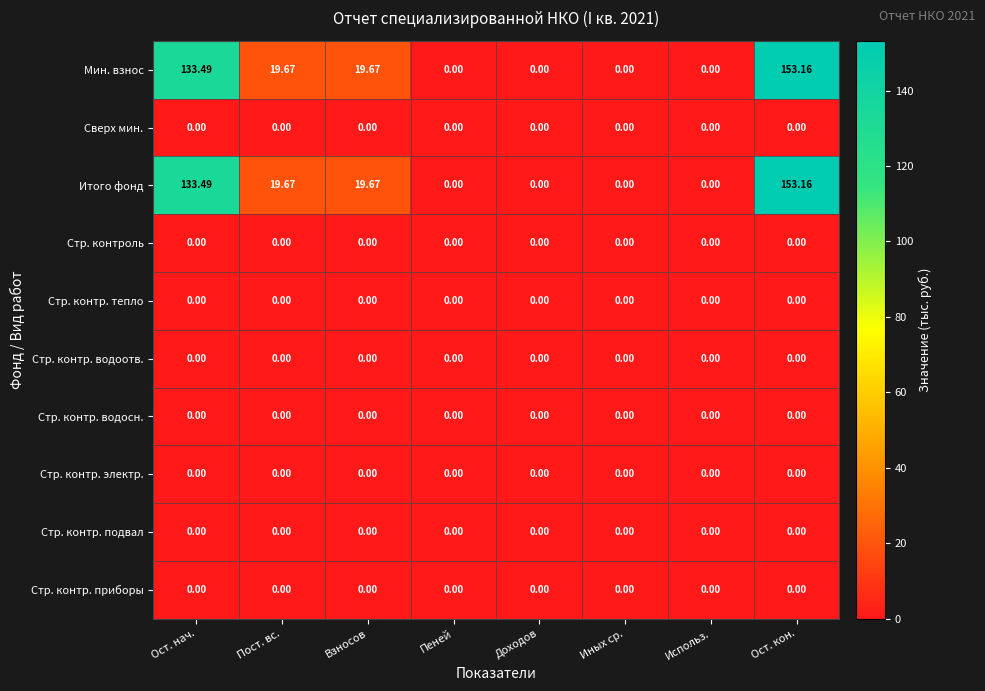

At which category does the chart reach its peak across all series?

Ост. кон.